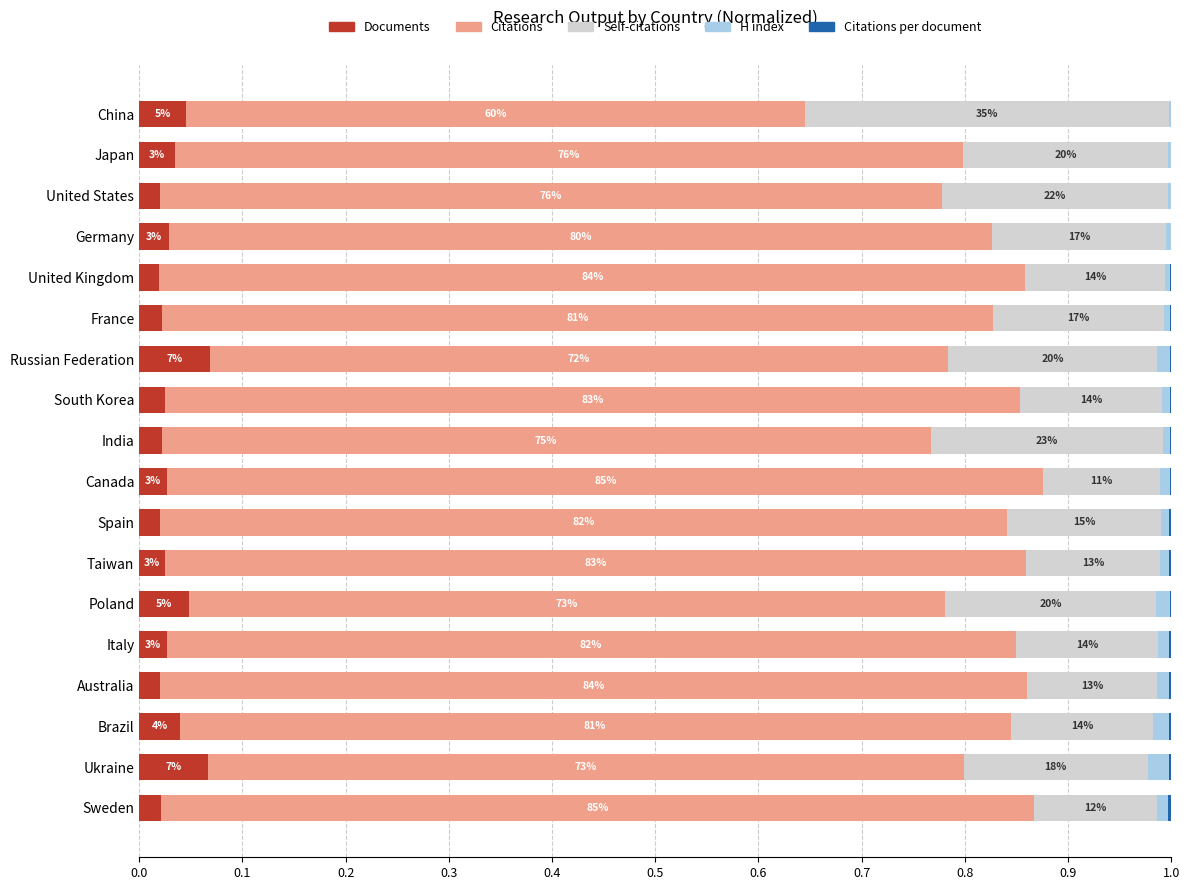

Count the Documents values in the range 0 to 1.

18